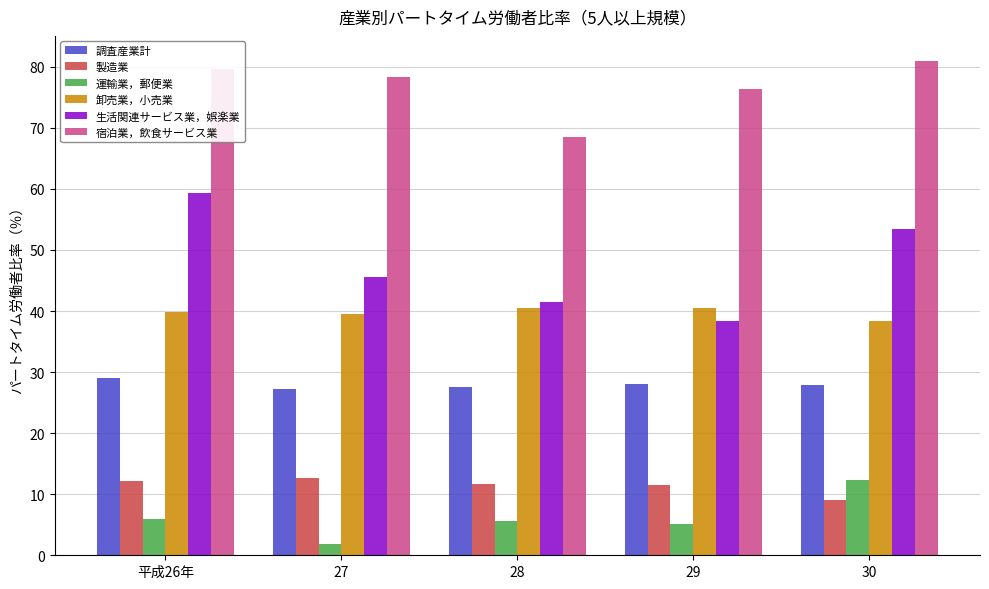

At which label does 宿泊業，飲食サービス業 reach its minimum?

28